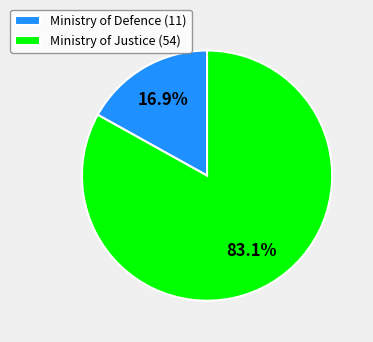

Is it true that Ministry of Defence (11) is 17% of the pie?

True